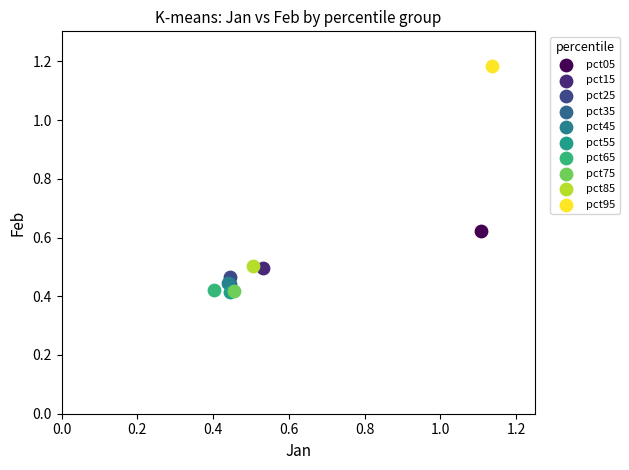

What are all the series names shown in the legend?

pct05, pct15, pct25, pct35, pct45, pct55, pct65, pct75, pct85, pct95